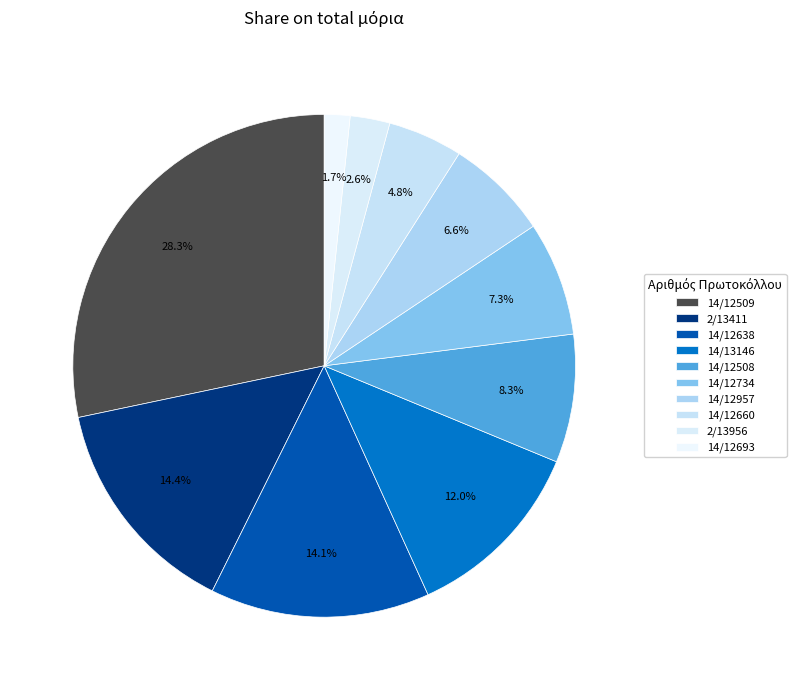

To the nearest percent, what is the combined percentage of 14/12638 and 2/13956?

17%